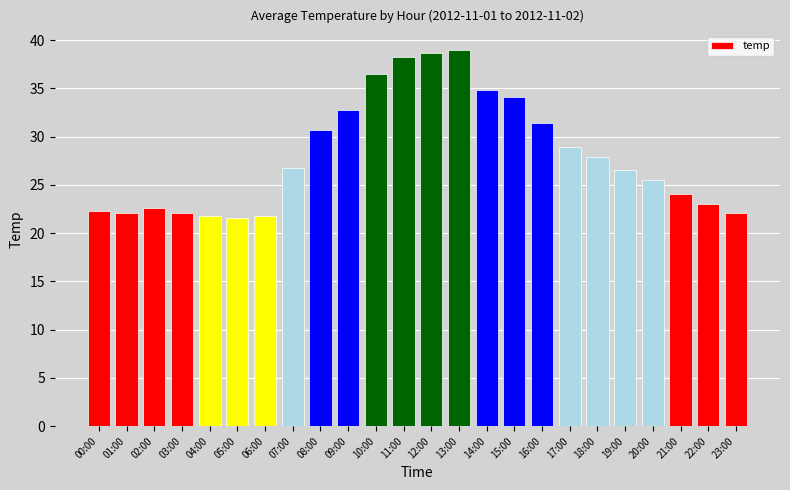

The chart shows a value of 15.4 at 23:00. True or false?

False